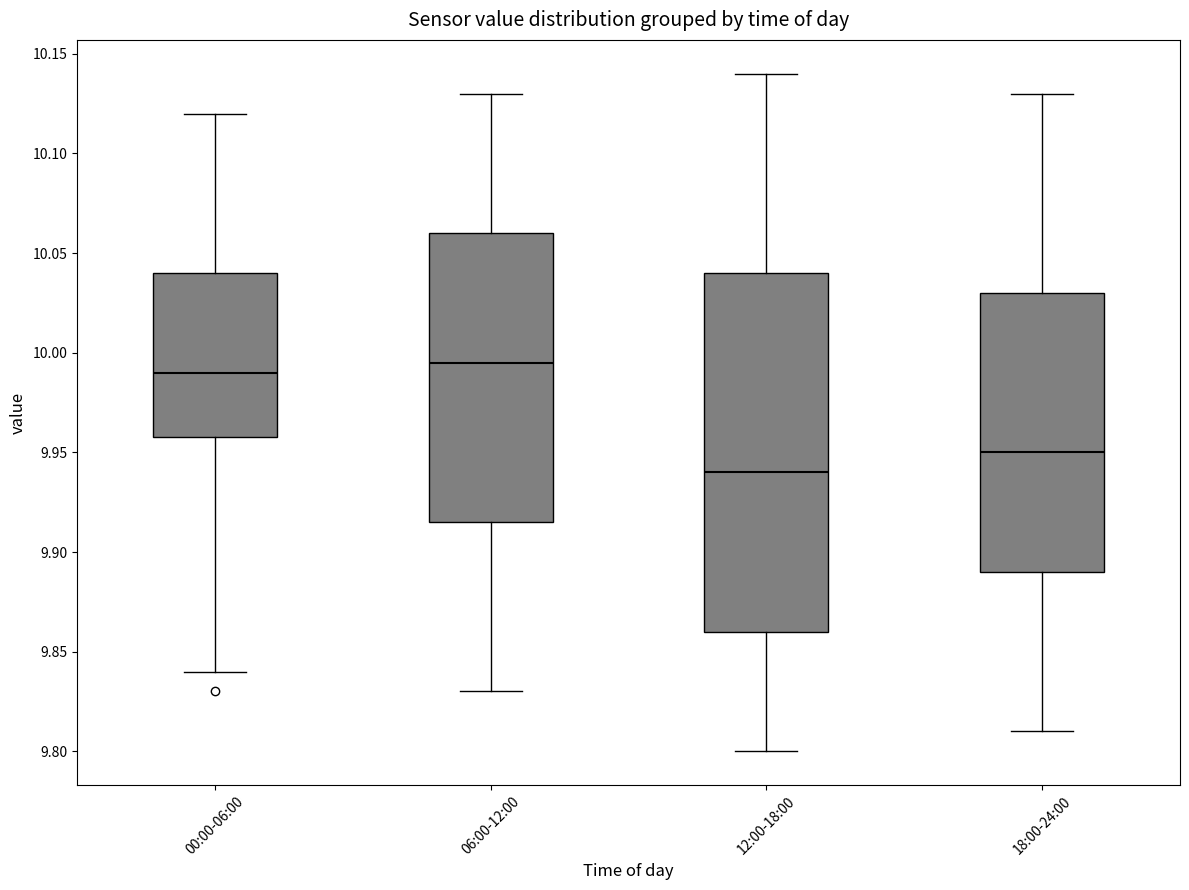

Reading left to right, read every box against the y-axis: the position of its median line, the range the box covers, and the ends of its whiskers. The values are not printed on the chart, so give them approximately, as read against the axis.

00:00-06:00: median 9.990, box 9.960 to 10.040, whiskers 9.840 to 10.120
06:00-12:00: median 9.995, box 9.915 to 10.060, whiskers 9.830 to 10.130
12:00-18:00: median 9.940, box 9.860 to 10.040, whiskers 9.800 to 10.140
18:00-24:00: median 9.950, box 9.890 to 10.030, whiskers 9.810 to 10.130